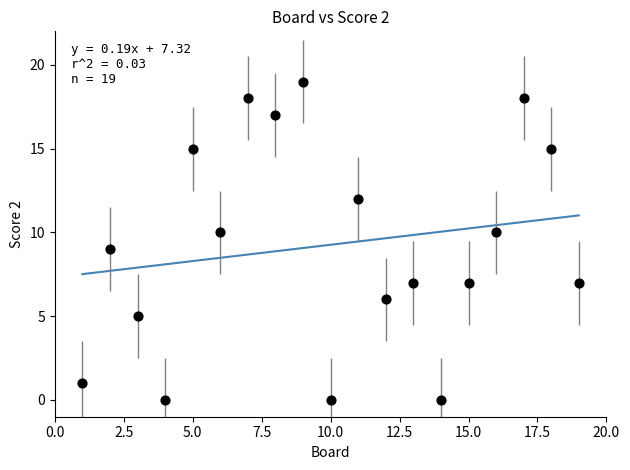

What is the range of Y values (max minus min)?

19